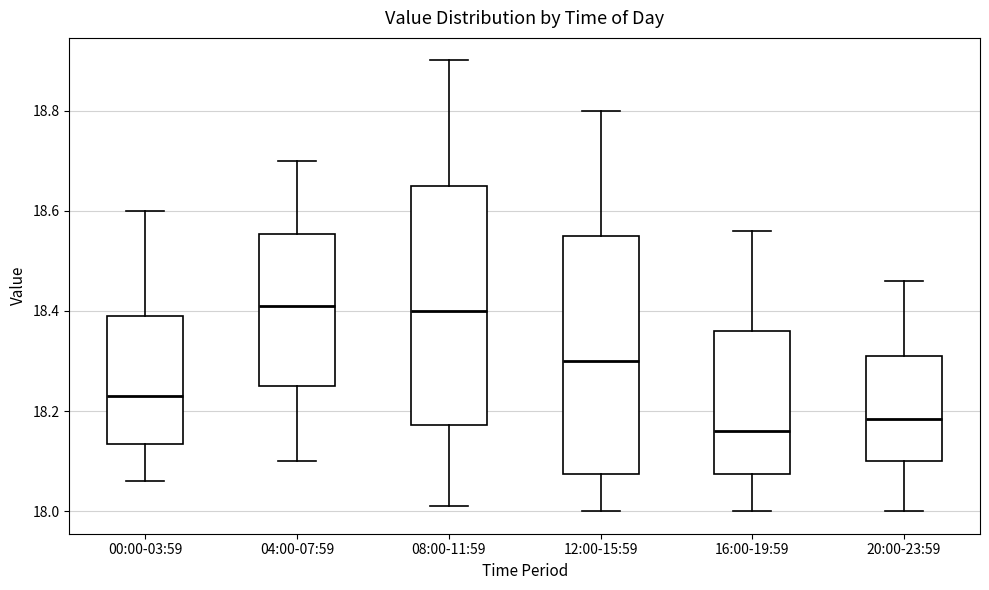

Reading left to right, read every box against the y-axis: the position of its median line, the range the box covers, and the ends of its whiskers. The values are not printed on the chart, so give them approximately, as read against the axis.

00:00-03:59: median 18.24, box 18.14 to 18.40, whiskers 18.06 to 18.60
04:00-07:59: median 18.42, box 18.26 to 18.56, whiskers 18.10 to 18.70
08:00-11:59: median 18.40, box 18.18 to 18.66, whiskers 18.02 to 18.90
12:00-15:59: median 18.30, box 18.08 to 18.56, whiskers 18.00 to 18.80
16:00-19:59: median 18.16, box 18.08 to 18.36, whiskers 18.00 to 18.56
20:00-23:59: median 18.18, box 18.10 to 18.32, whiskers 18.00 to 18.46